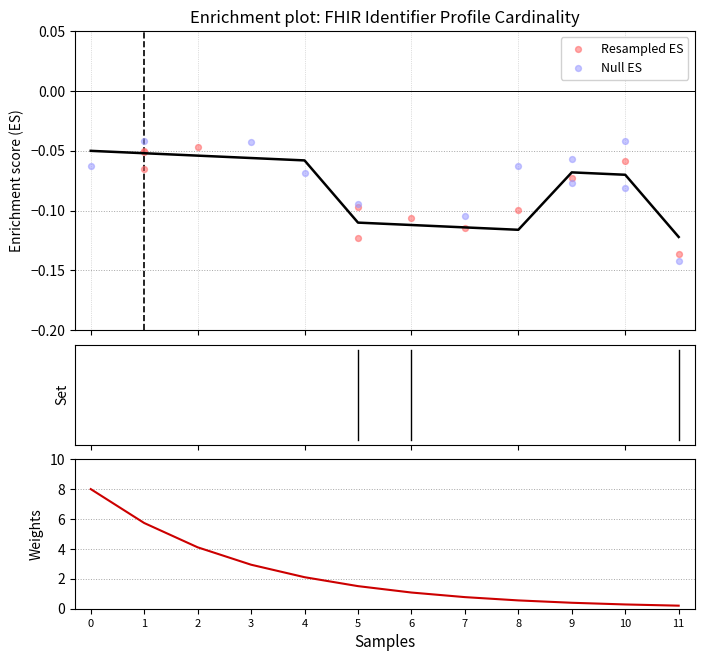

At how many categories does at least one series exceed 4?

3